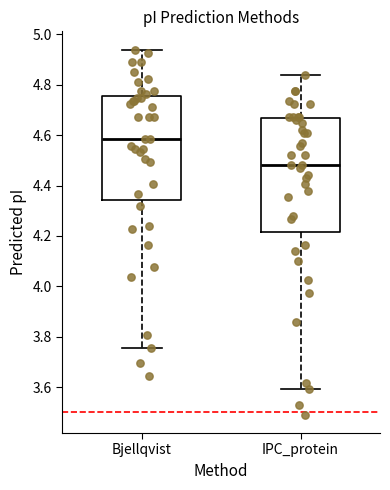

Comparing the boxes themselves (not the whiskers), which one is the tallest?

IPC_protein